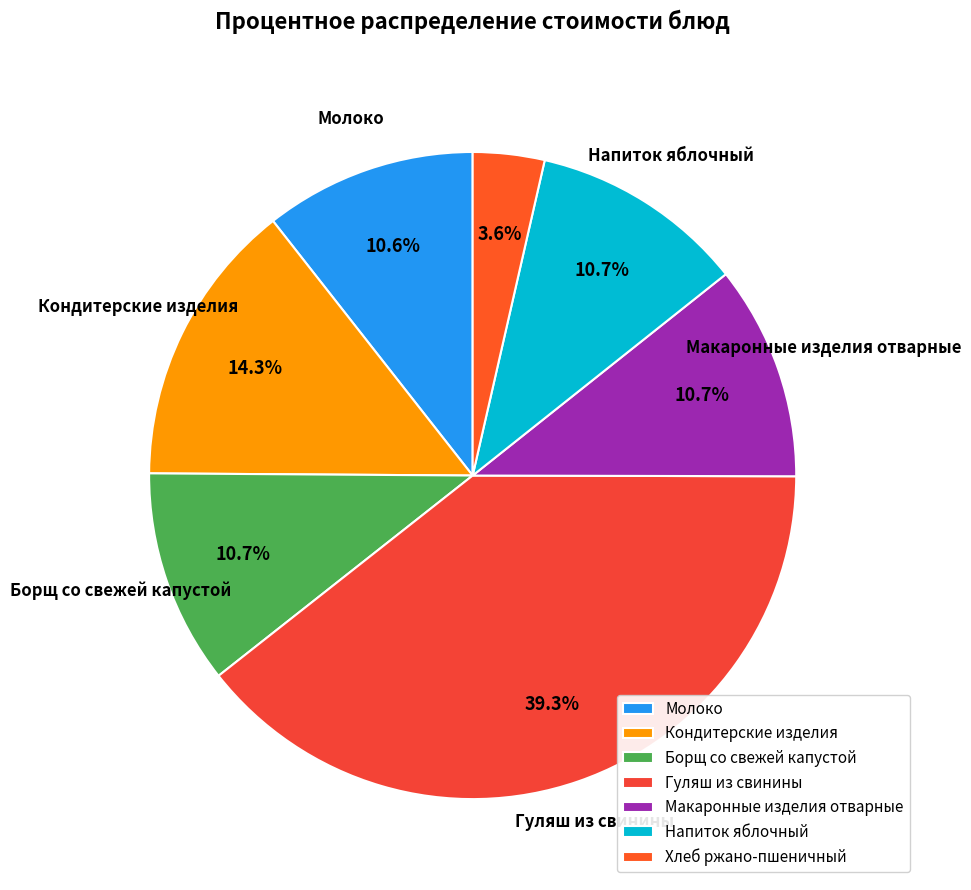

What portion of the pie excludes Кондитерские изделия?

85.7%